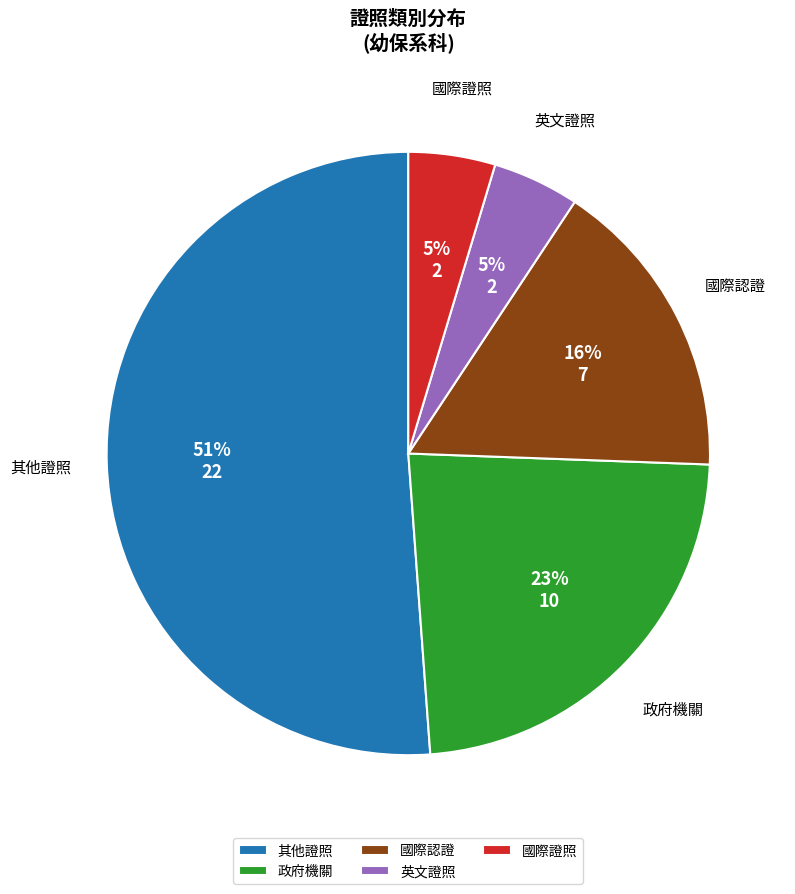

Approximately how many times larger is the value at 國際證照 compared to 其他證照?

0.1